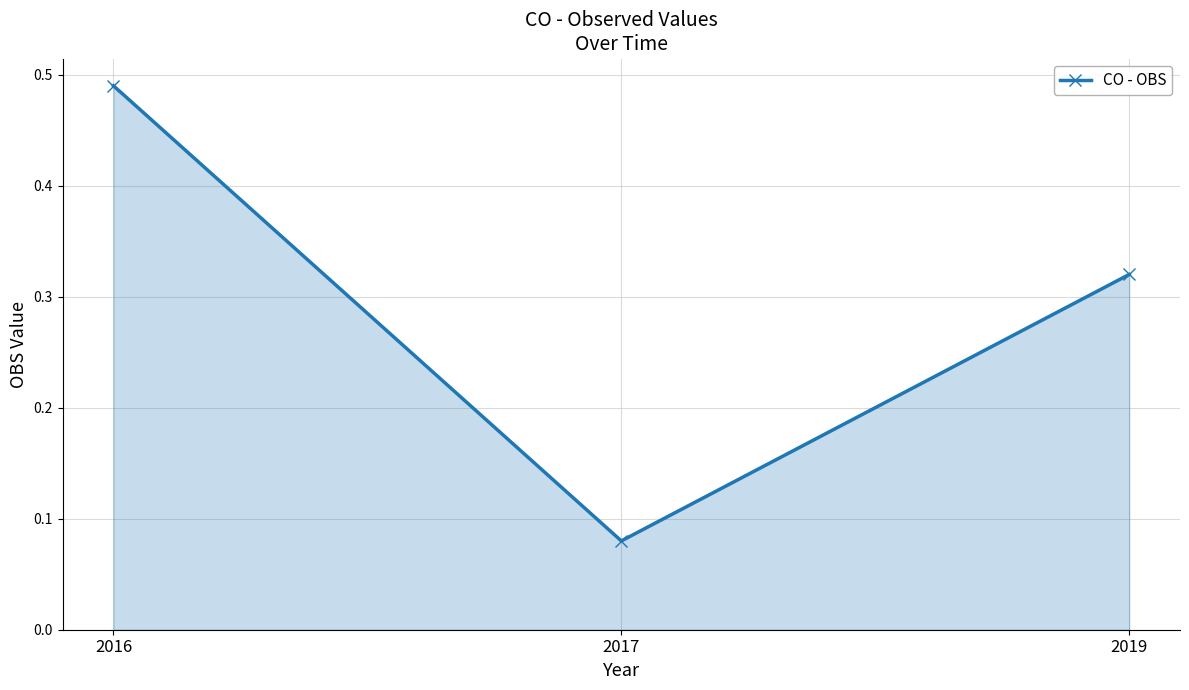

Count the values in the range 0 to 1.

3